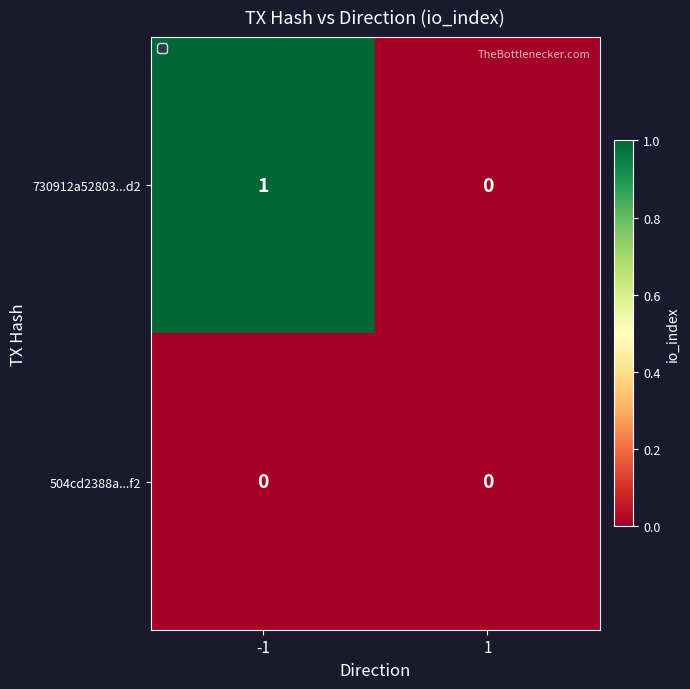

The 730912a52803...d2 series shows 1 at -1. True or false?

True